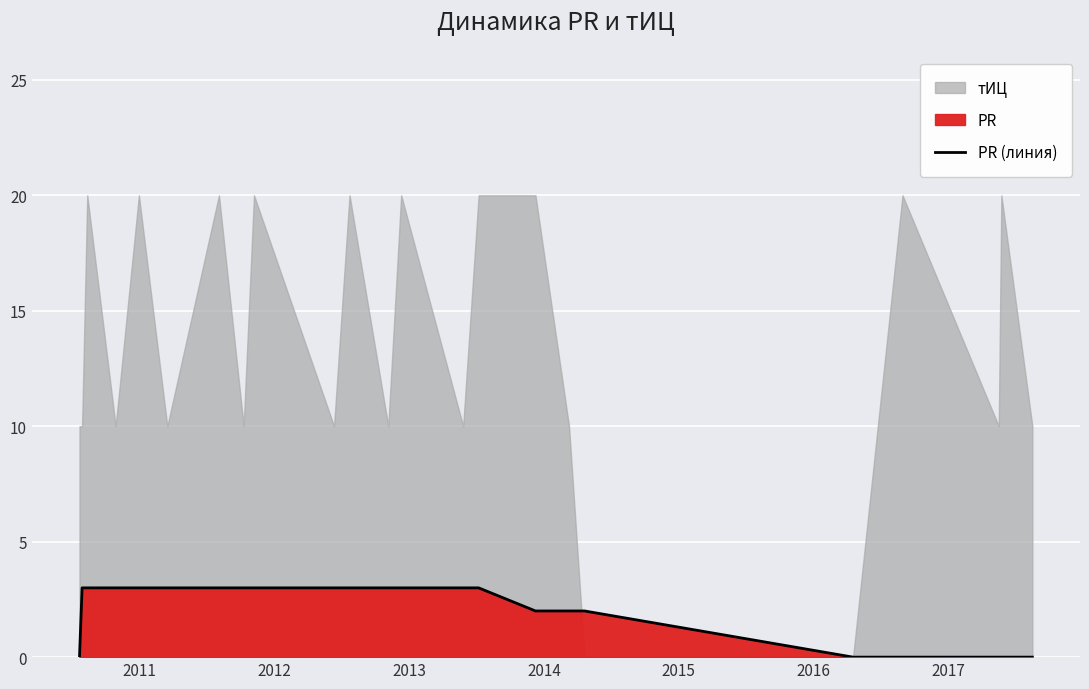

What is the highest value of the PR (линия) series?

3